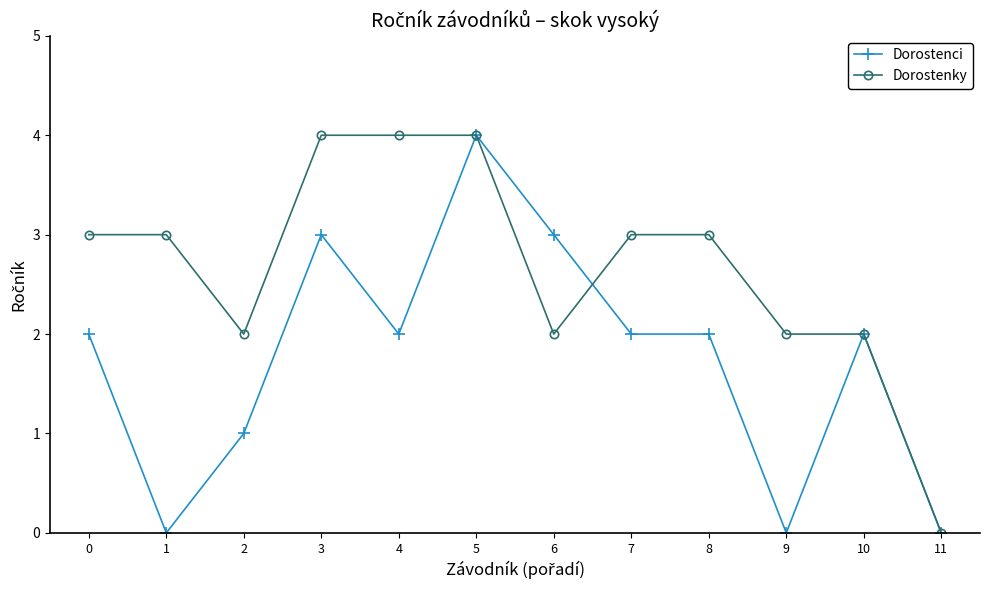

What is the value of the Dorostenky point at the 7th from the left?

2